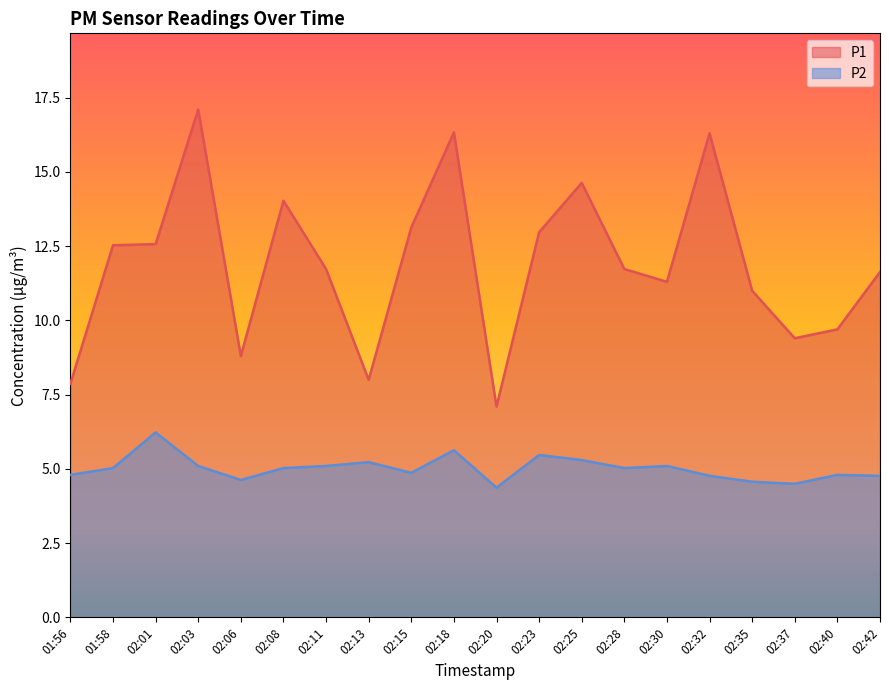

Is it true that P2 equals 1.1 at 02:37?

False